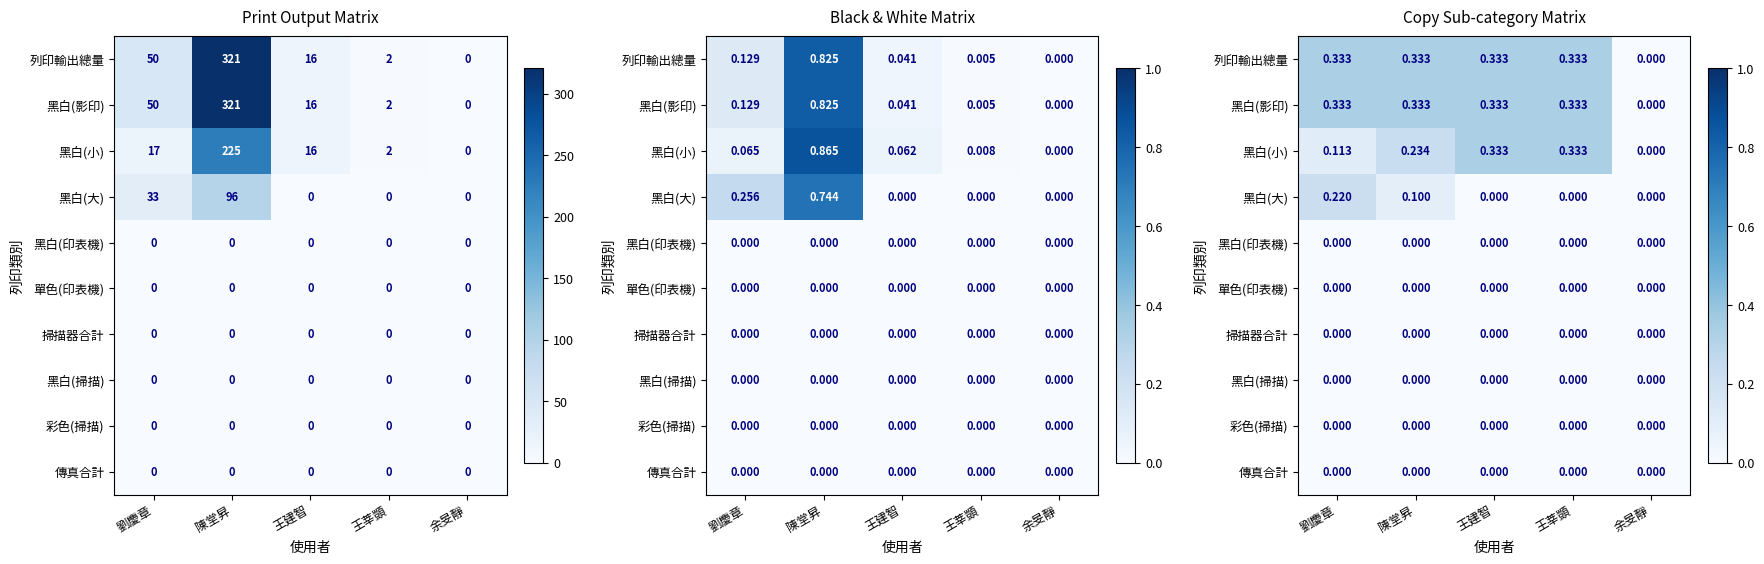

Is the value of 掃描器合計 at 余旻靜 greater than the value of 黑白(小) at 陳堂昇?

No